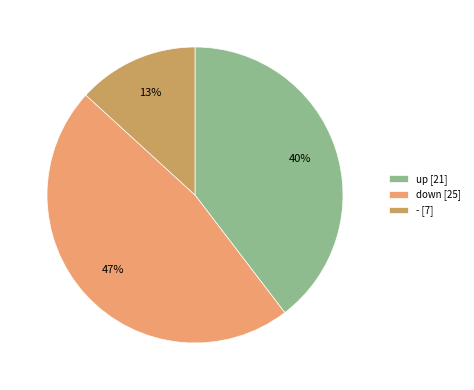

Between up [21] and - [7], which is larger?

up [21]